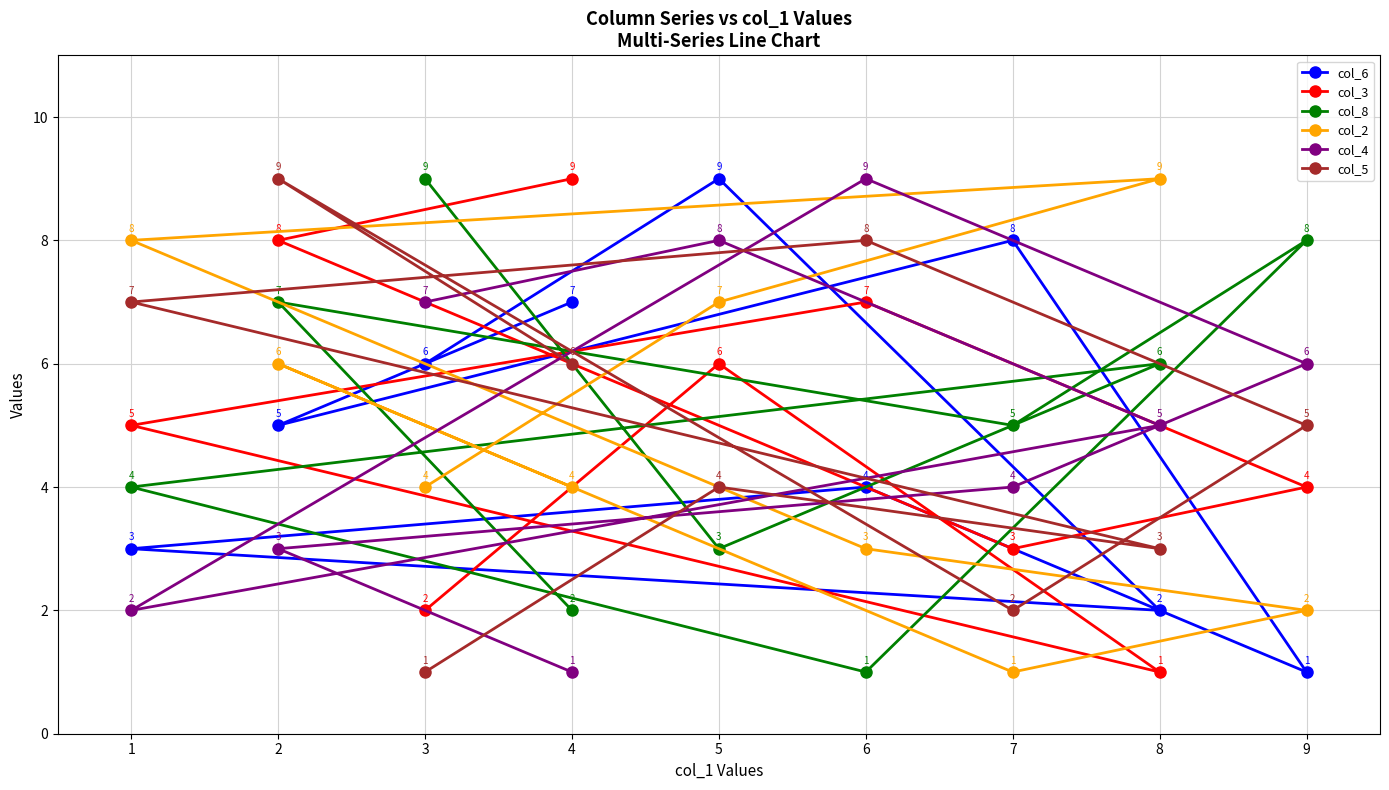

How many interior local peaks does the col_3 series have?

2